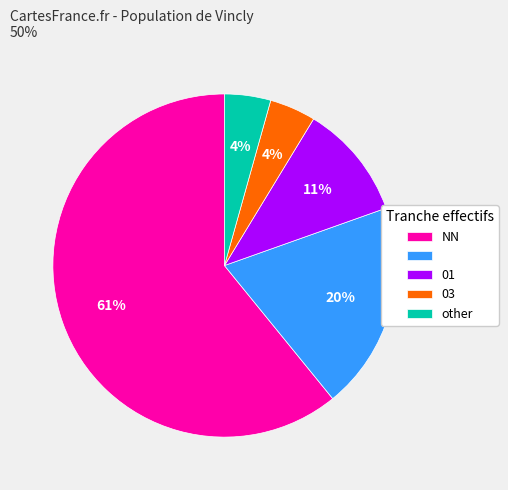

To the nearest percent, what is the average slice percentage?

20%